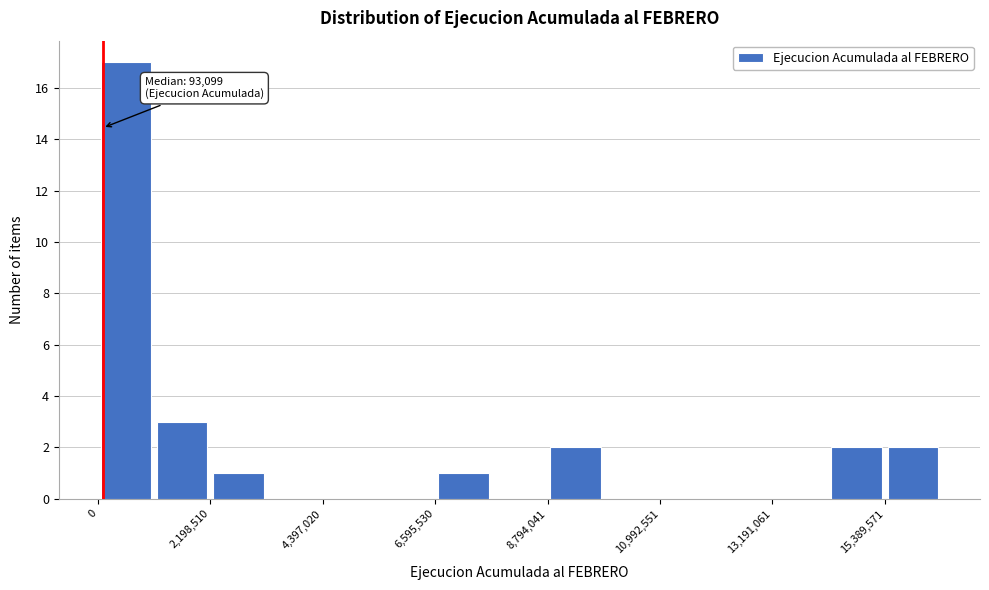

Read against the x-axis, roughly where is the centre of the tallest bar?

500000